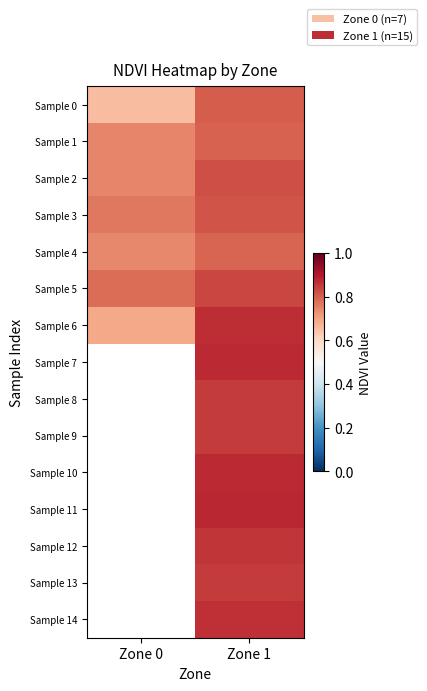

What is the smallest value displayed?

0.7